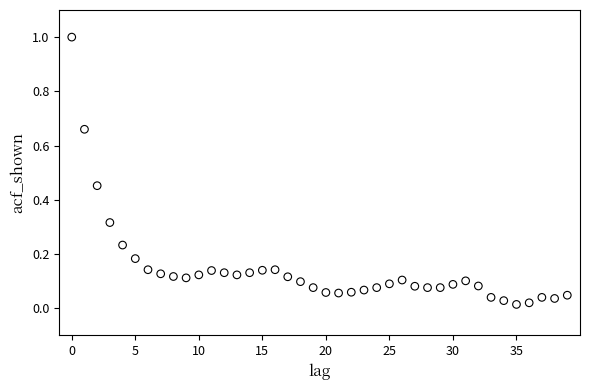

What is the range of Y values (max minus min)?

1.0